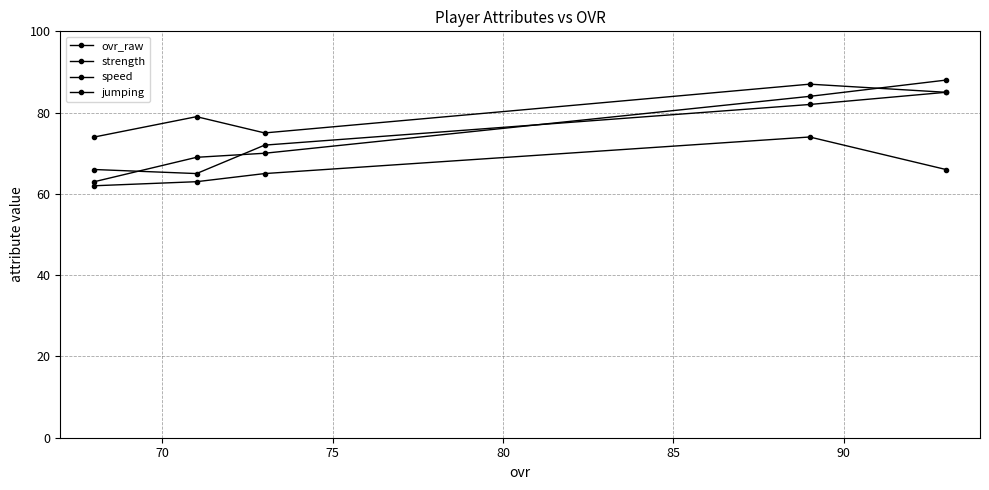

Rank the series at 85 from highest to lowest value.

strength, speed, ovr_raw, jumping